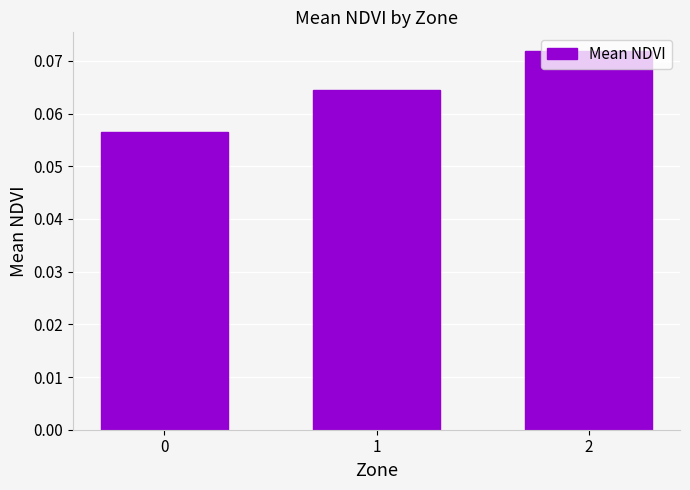

True or false: the data shows 0.0 at 0.

False